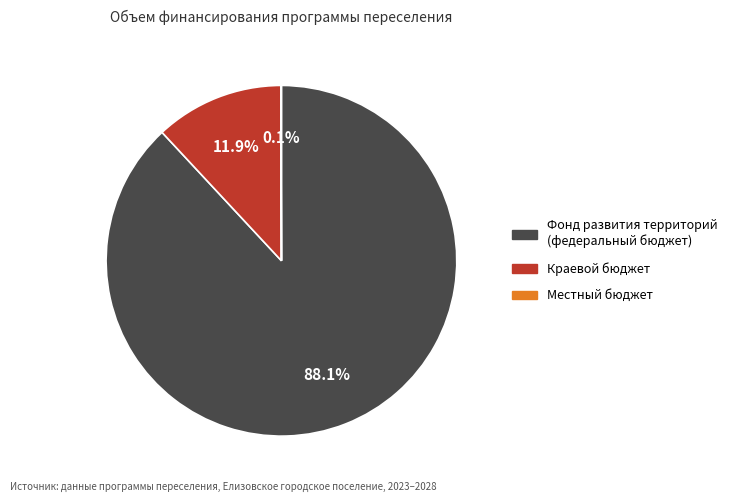

Is there any slice that represents more than half of the pie?

Yes